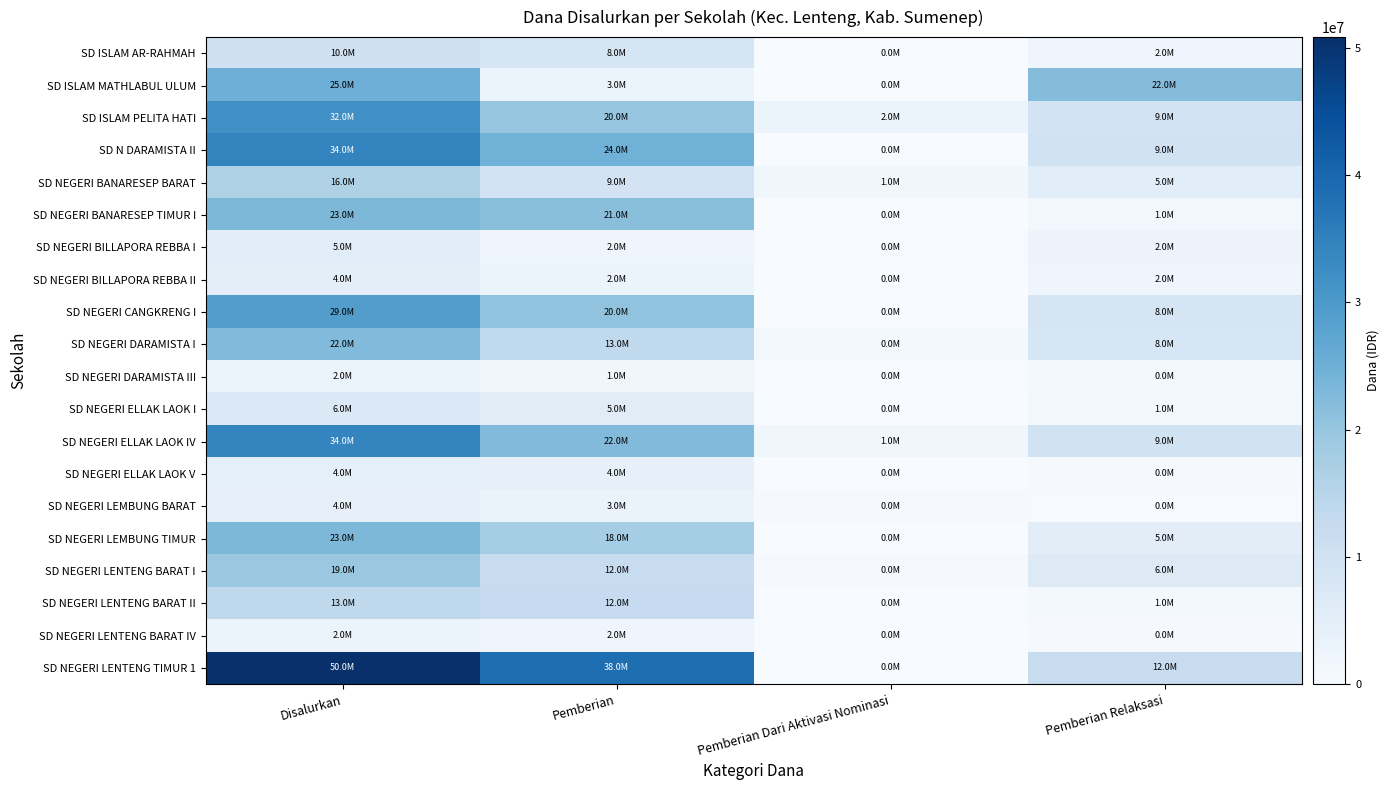

What is the total value across all series at Pemberian?

247500000